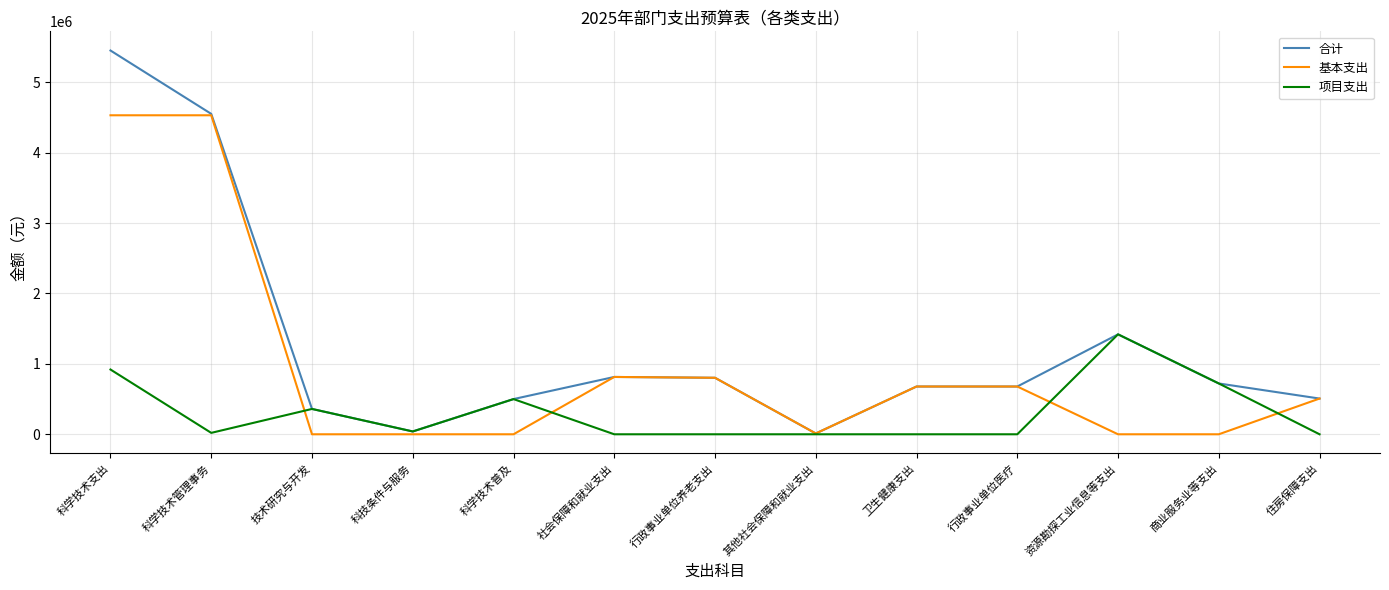

What are all the series names shown in the legend?

合计, 基本支出, 项目支出